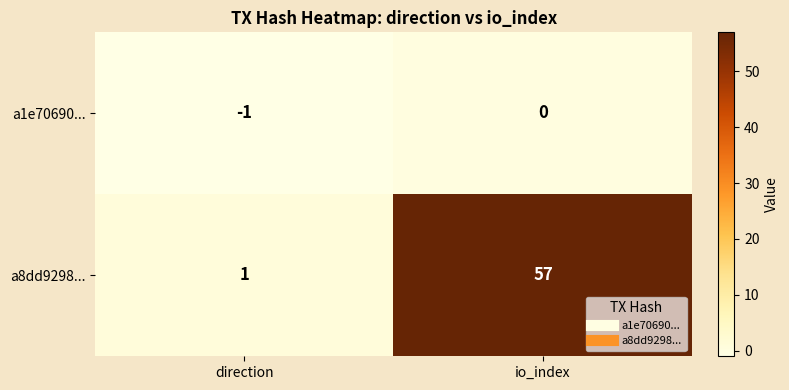

What is the approximate value of a8dd9298... at io_index, to the nearest 10?

60